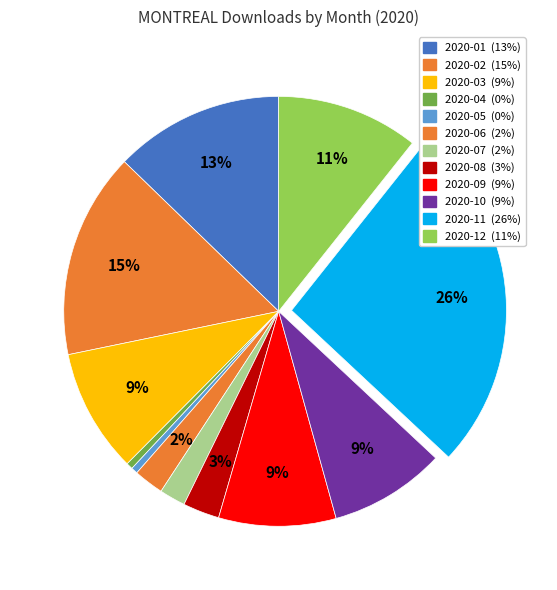

Is 2020-03 the majority of the pie?

No